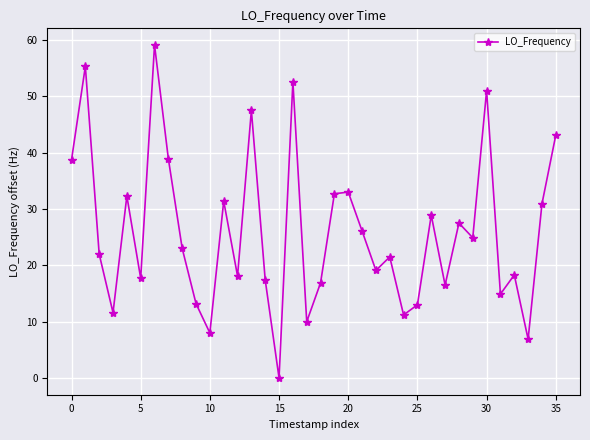

What is the value of the 27th point from the left?

28.9